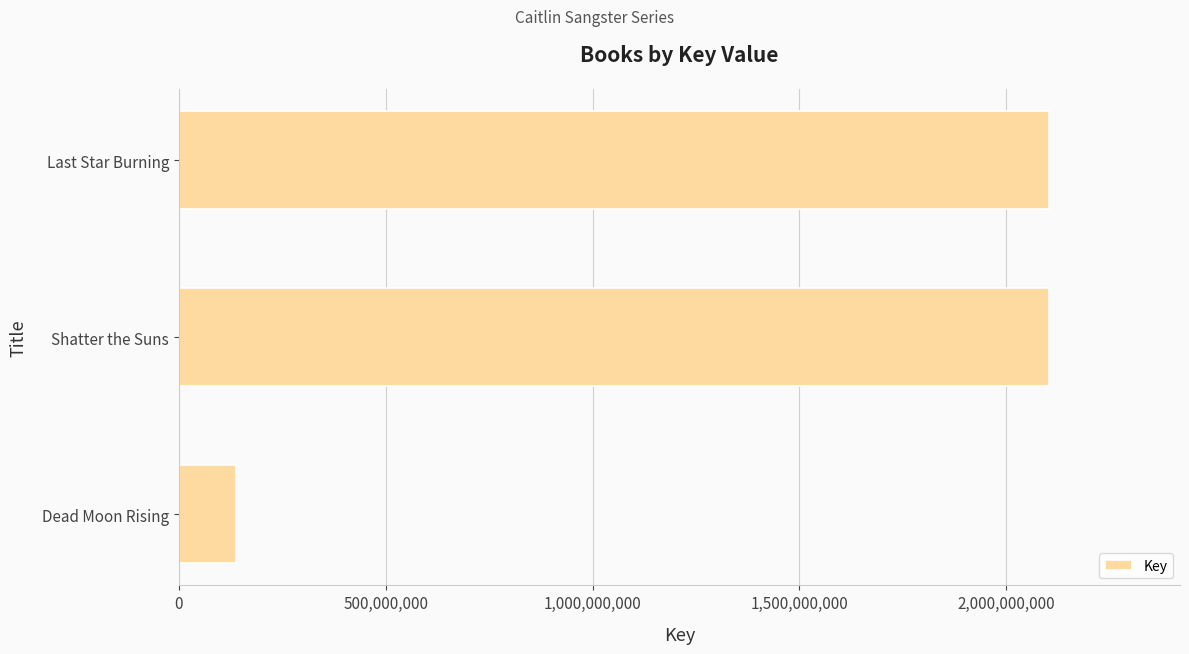

What is the greatest value displayed?

2104159909